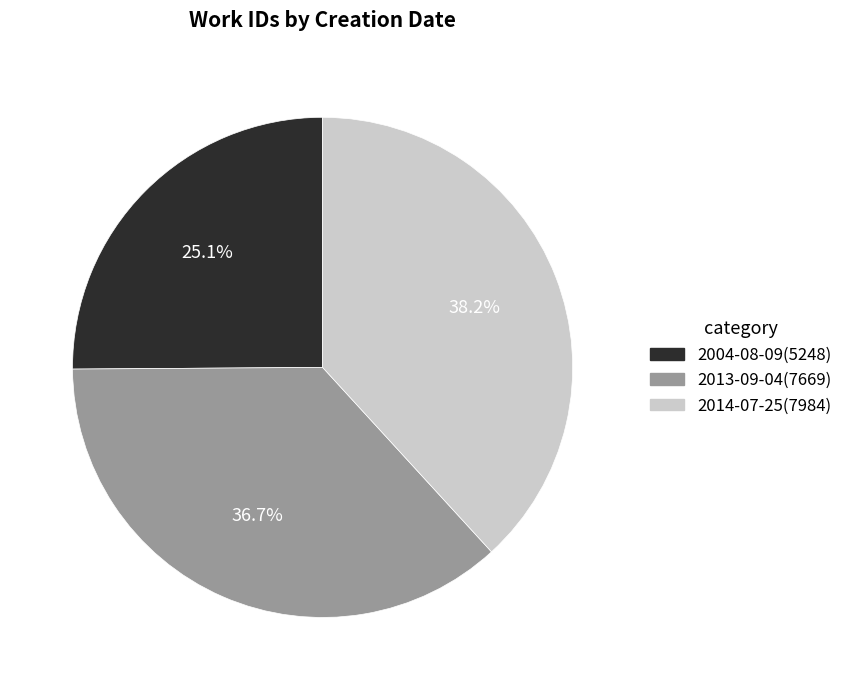

Is it true that 2013-09-04 is 48% of the pie?

False